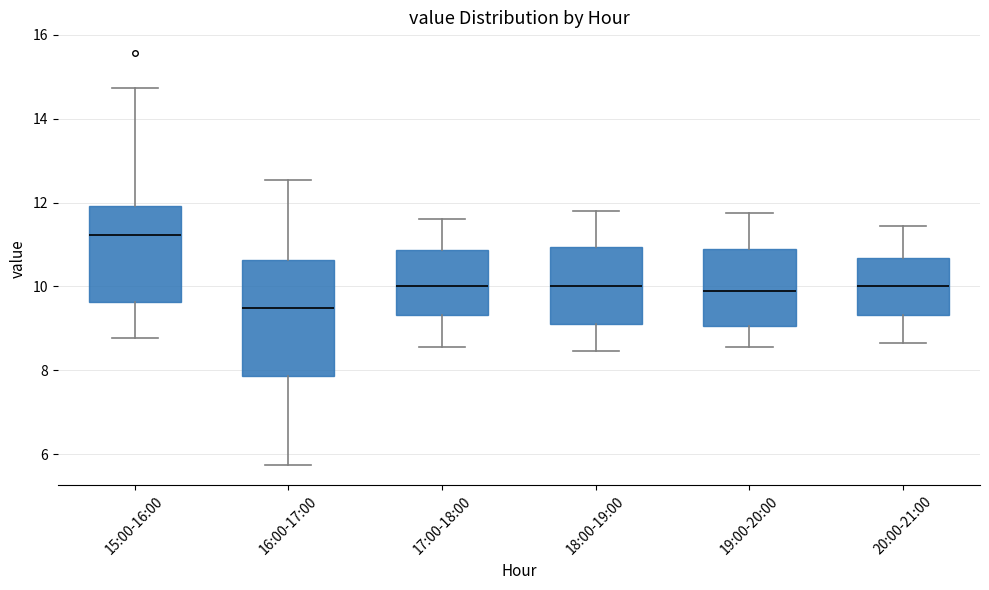

Which box has the highest median line?

15:00-16:00